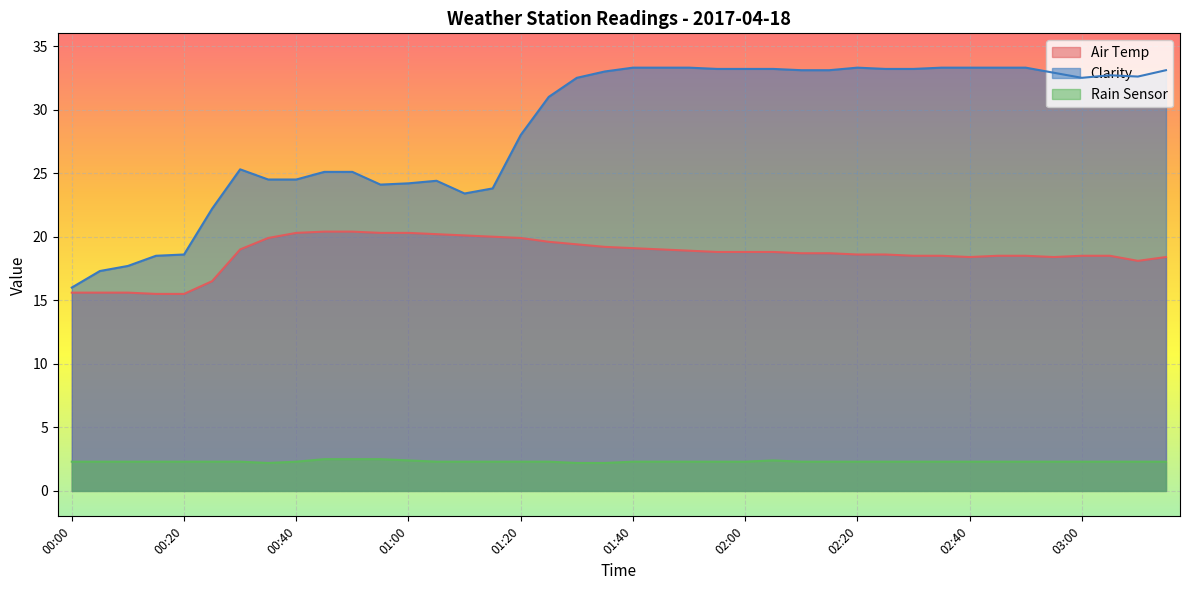

Count the number of data series in this chart.

3